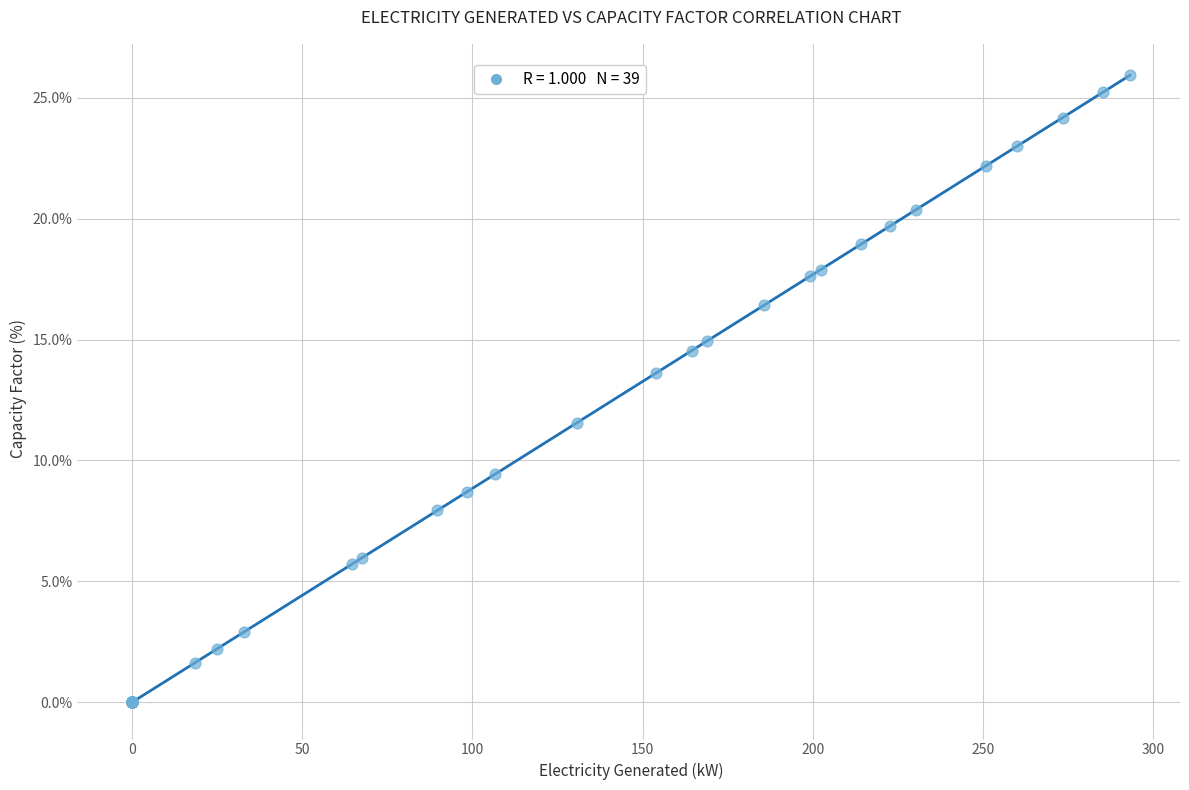

What Y value in the scatter plot is closest to 12?

11.6